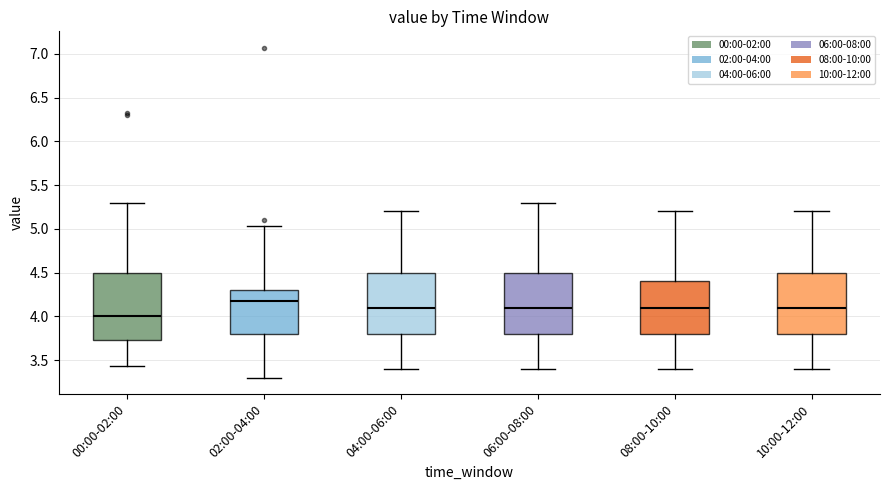

Which box has the lowest median line?

00:00-02:00